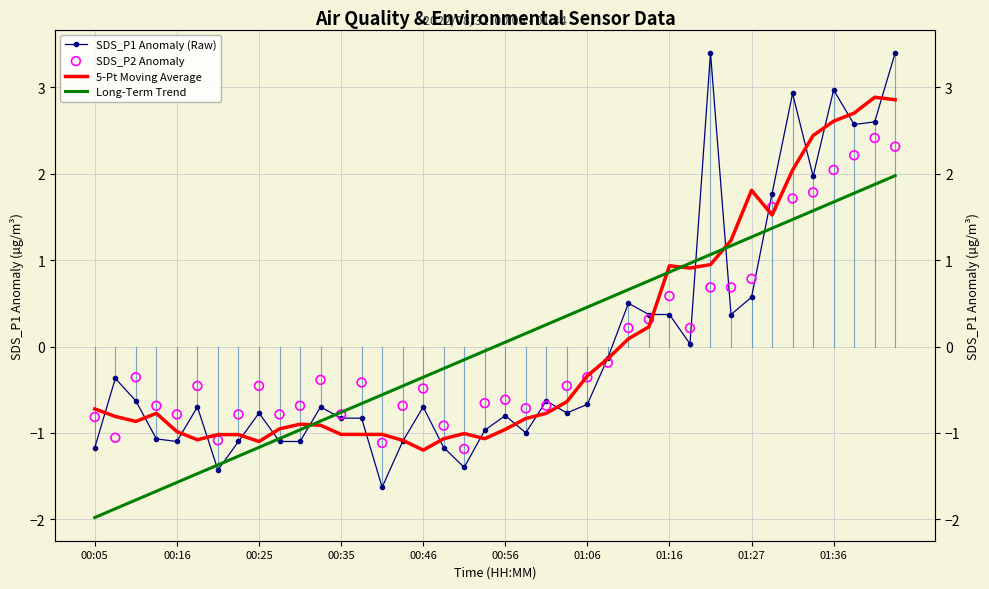

Is the value of SDS_P2 Anomaly at 22 greater than the value of SDS_P1 Anomaly (Raw) at 00:16?

No